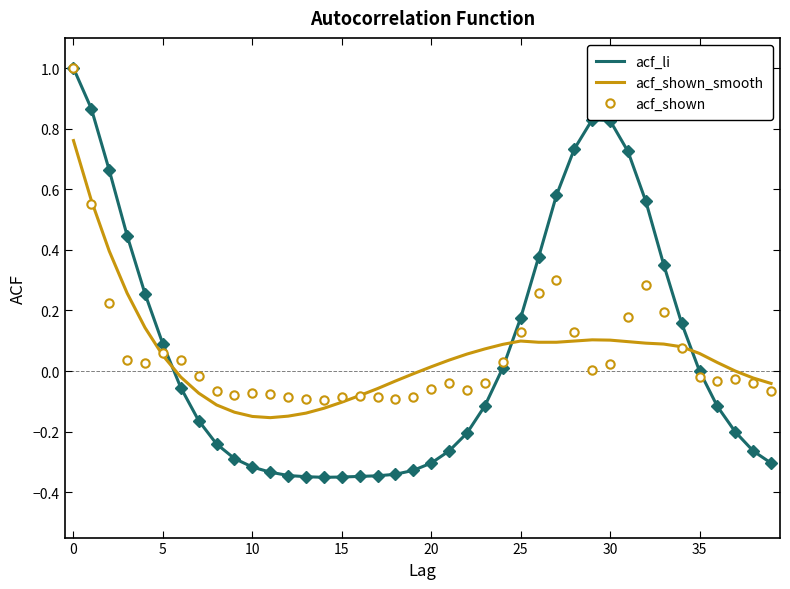

Which series ends up on top after the final intersection of acf_shown_smooth and acf_shown?

acf_shown_smooth